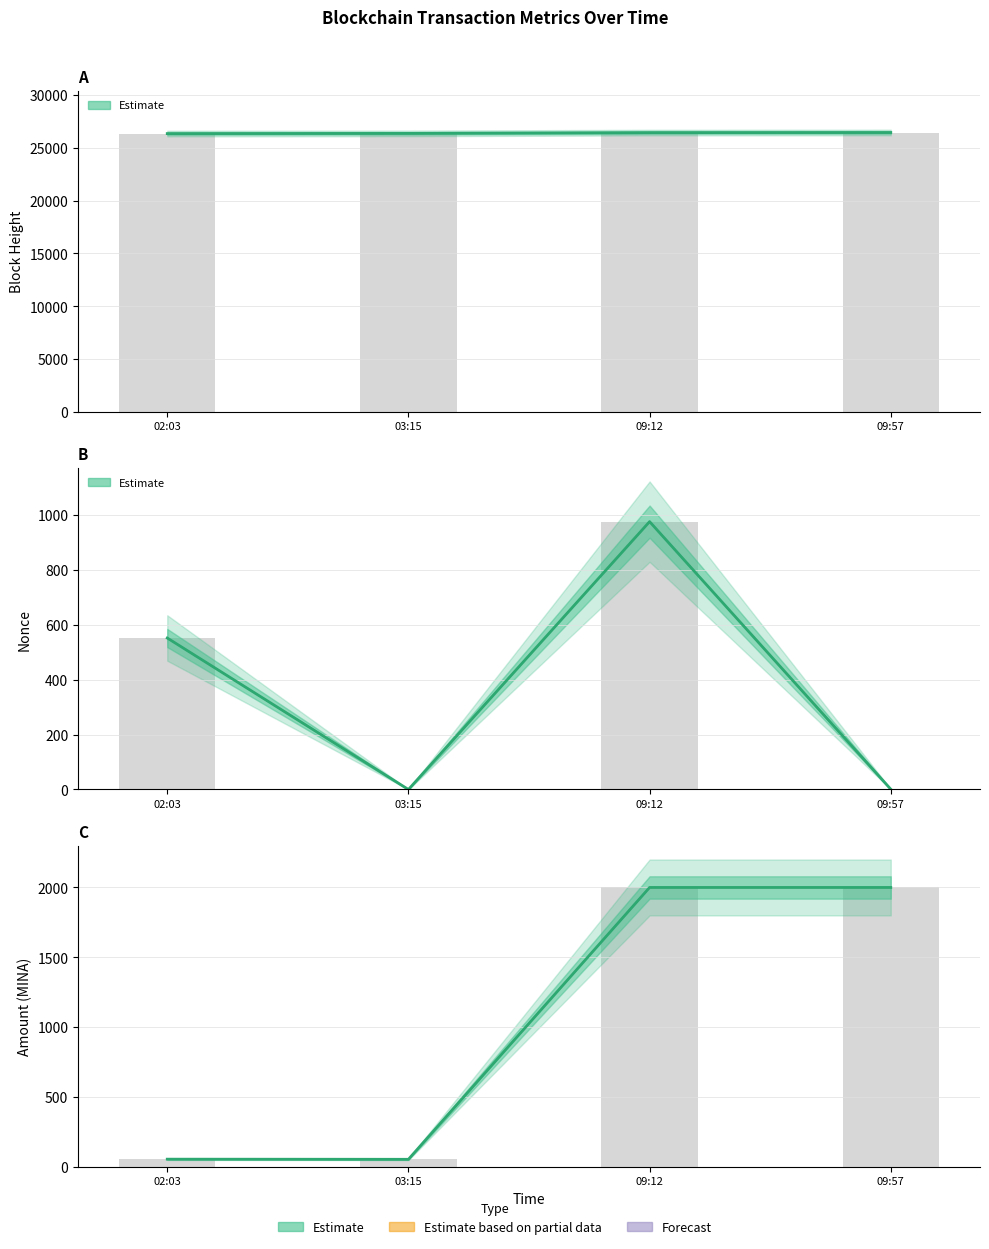

List the labels in order of BlockHeight value, largest first.

09:57, 09:12, 03:15, 02:03